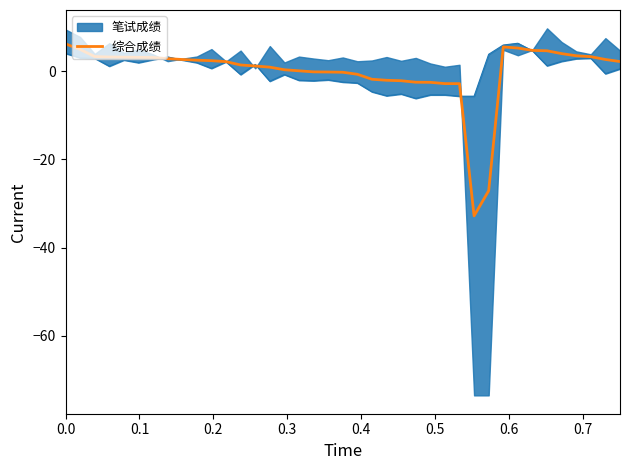

What is the highest value of the 综合成绩 series?

6.2